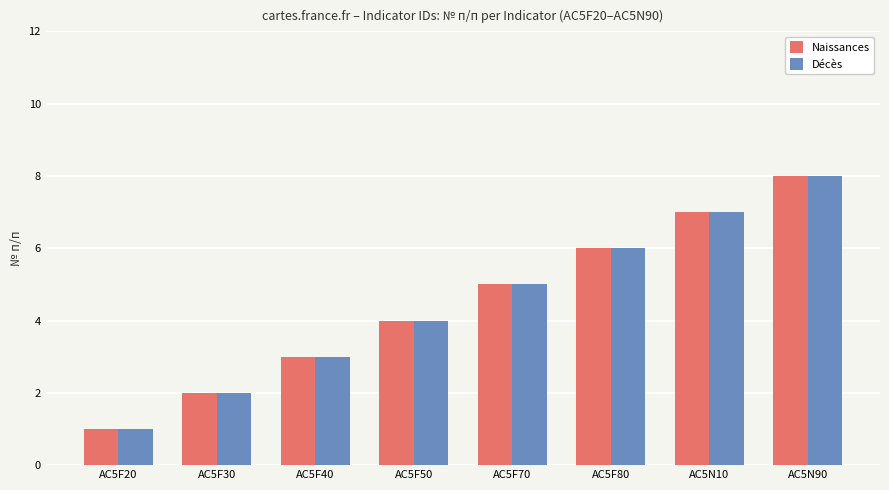

What value does the Naissances series have at AC5F30?

2